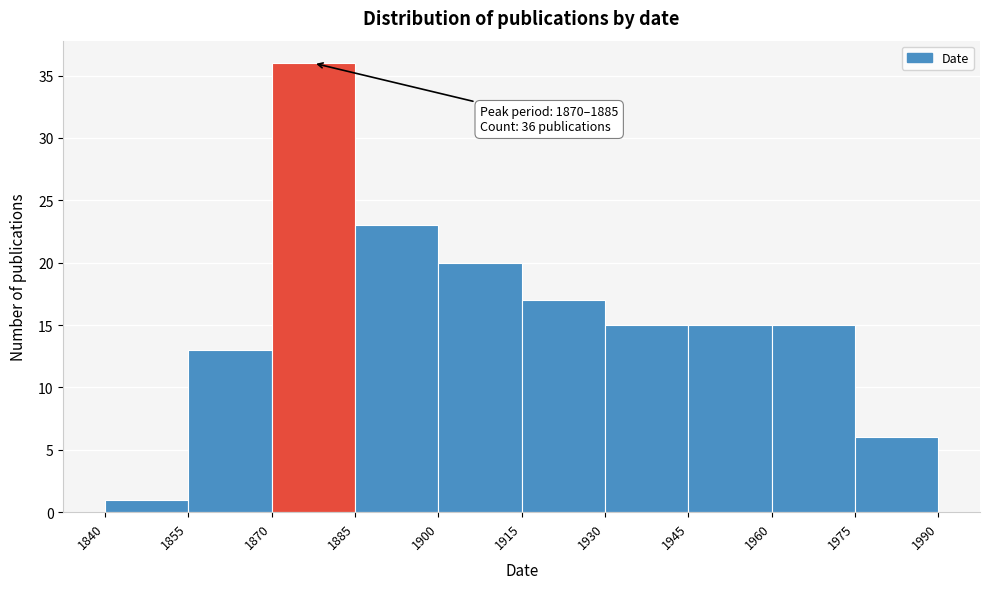

Over which range of the x-axis is the bar tallest?

1870 to 1885